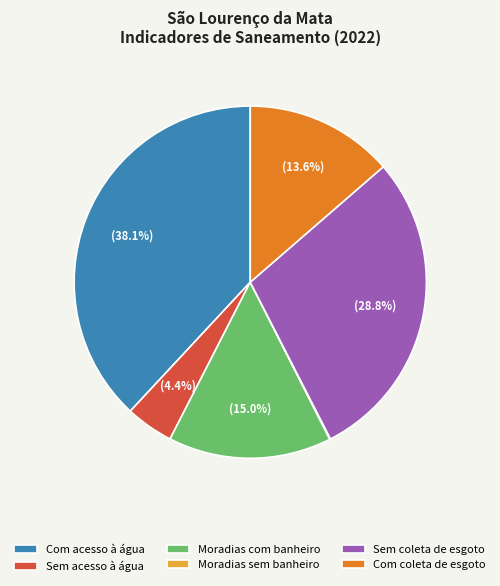

Between Sem acesso à água and Com acesso à água, which is larger?

Com acesso à água